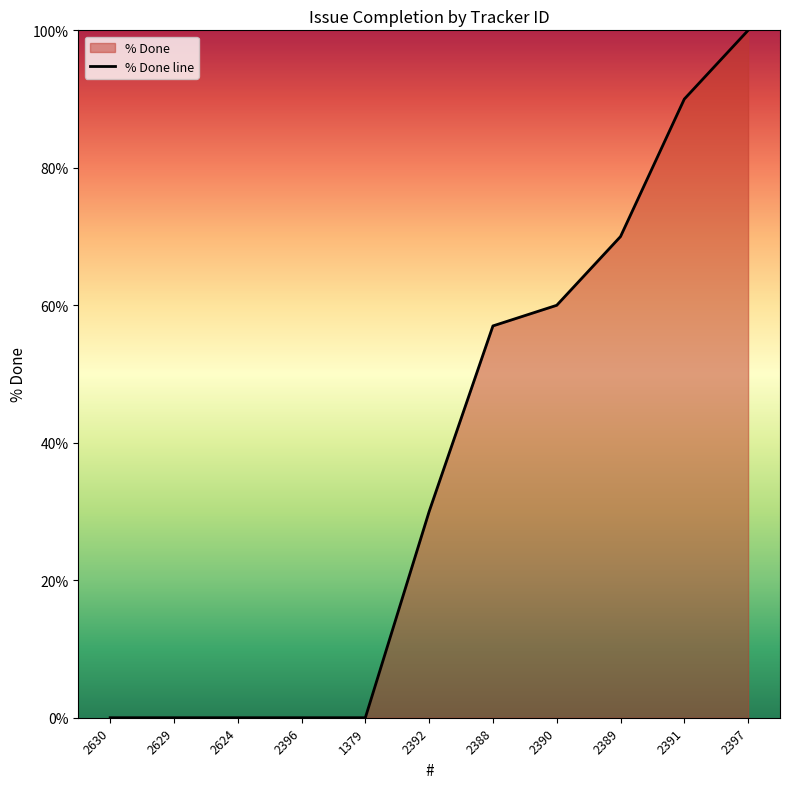

Where is the data nearest to the value 50?

2388